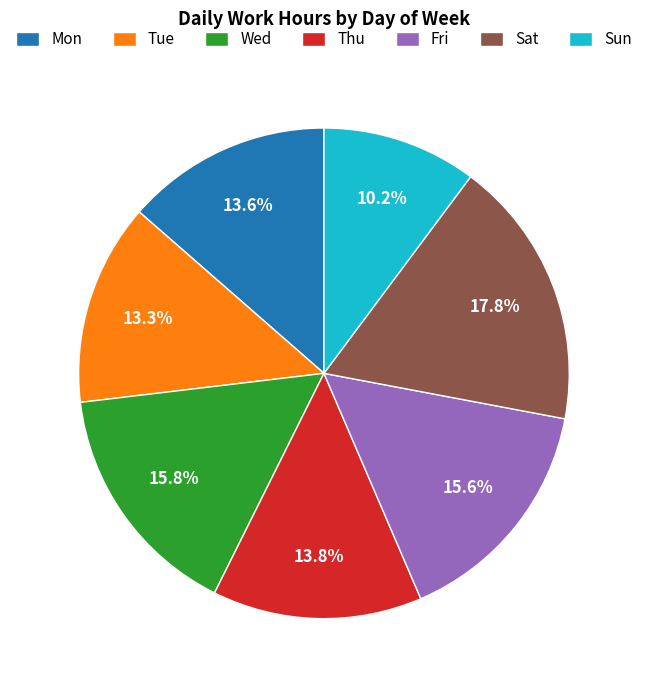

What percentage do Sun and Thu together represent?

24.0%